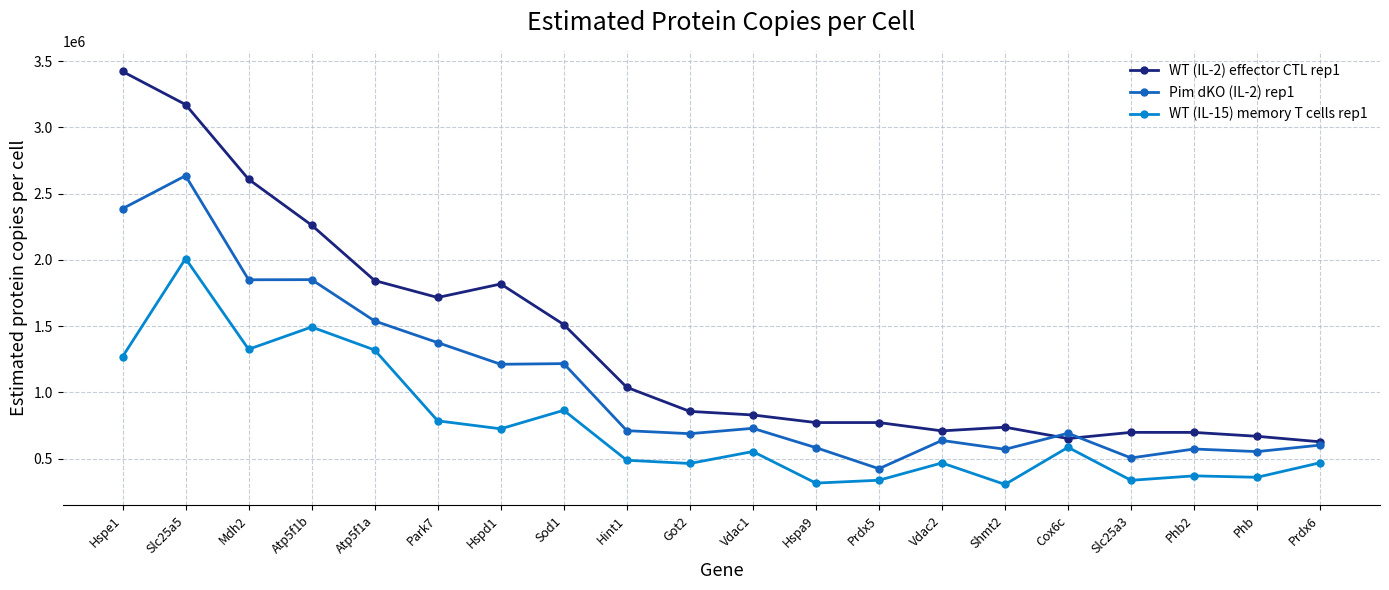

True or false: Pim dKO (IL-2) rep1 has more than 1 interior local peaks.

True